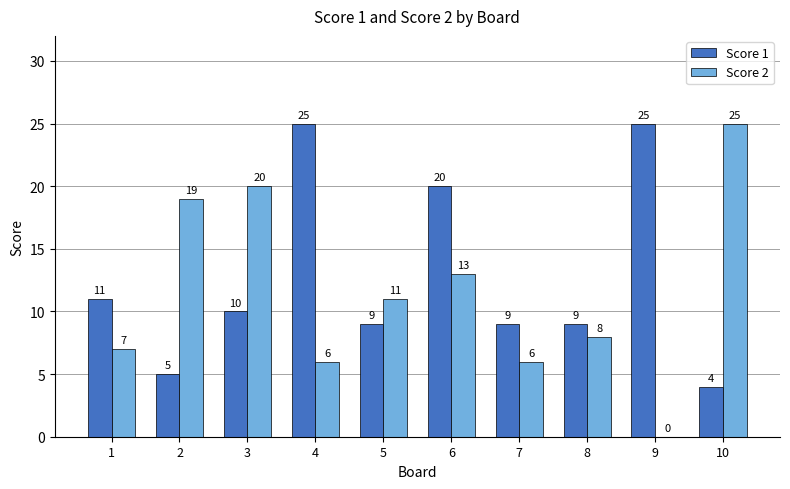

Where does the Score 1 series first go above 10?

1